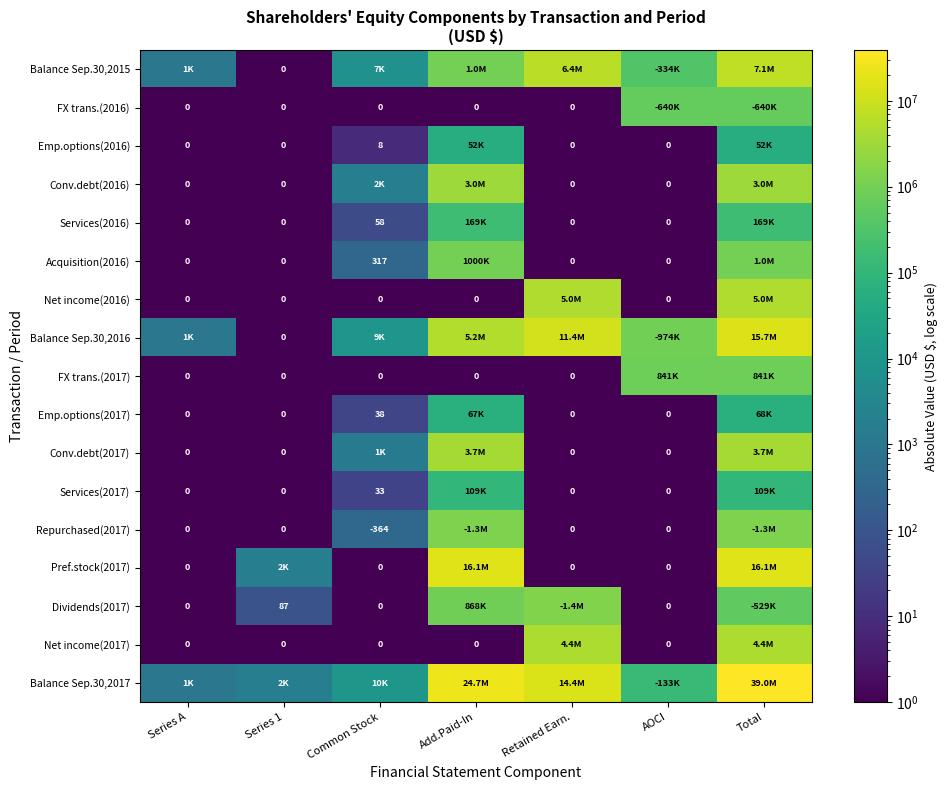

Is it true that Emp.options(2017) equals 38 at Common Stock?

True